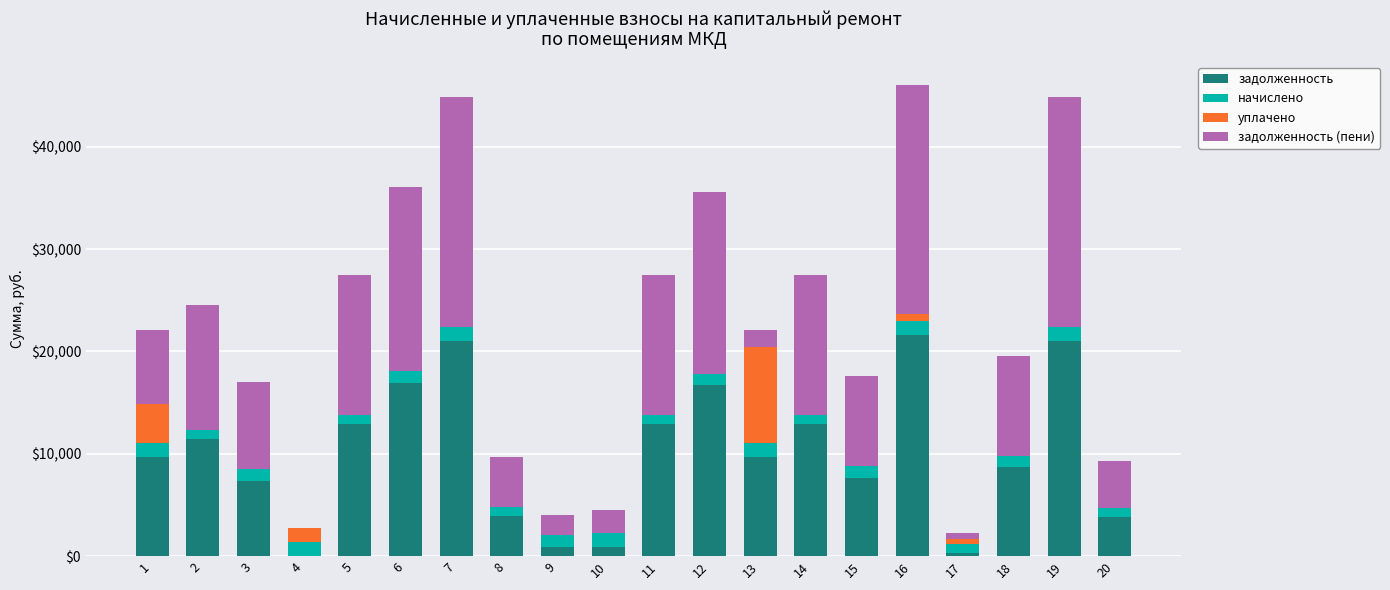

The value of задолженность at 1 is 9670.4. True or false?

True